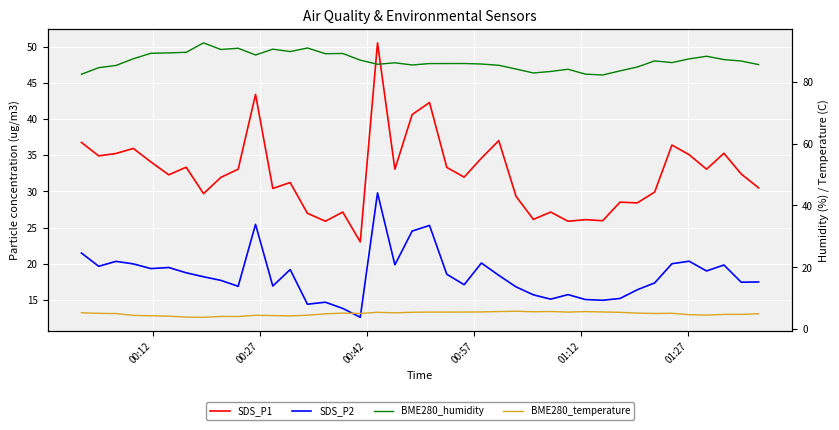

What is the difference between the maximum and second lowest values in the BME280_humidity series?

10.1